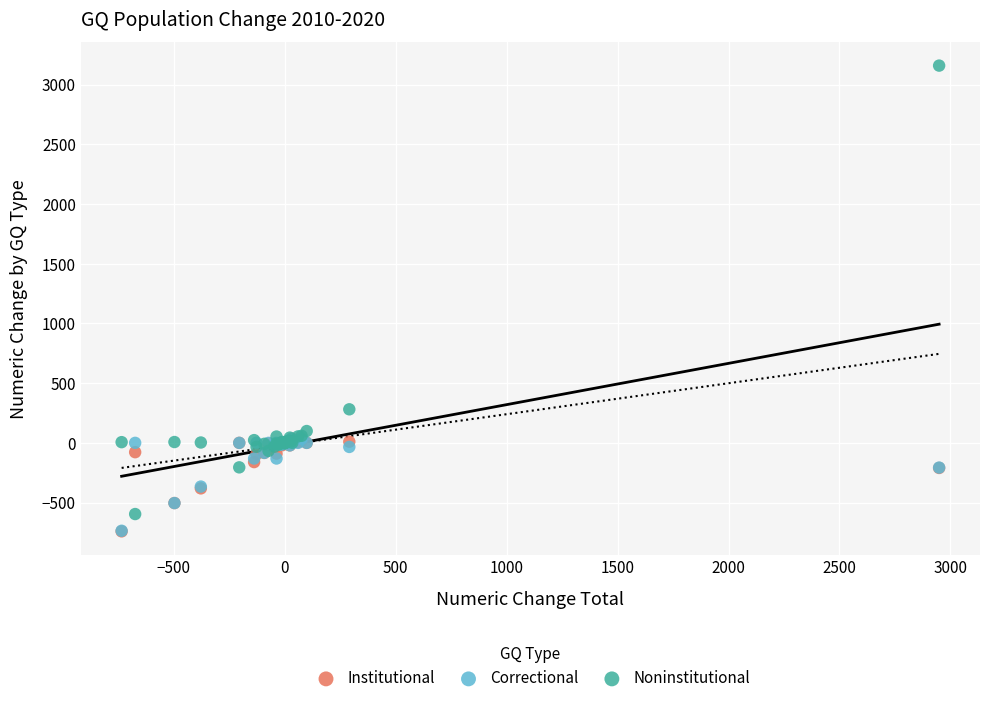

Across all series, what Y value is closest to 1209?

281